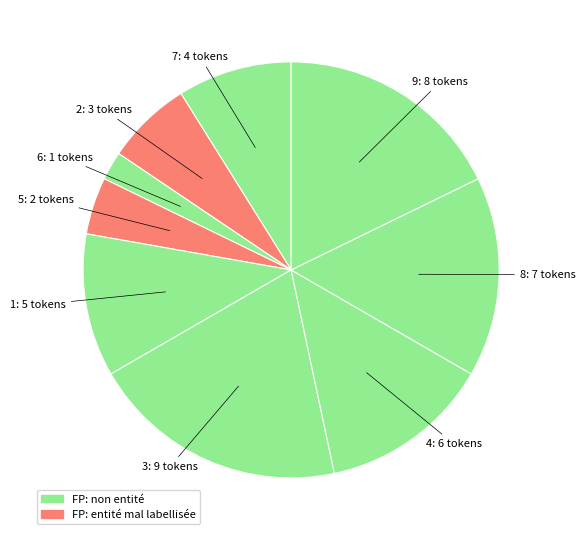

How many segments does this pie chart have?

9